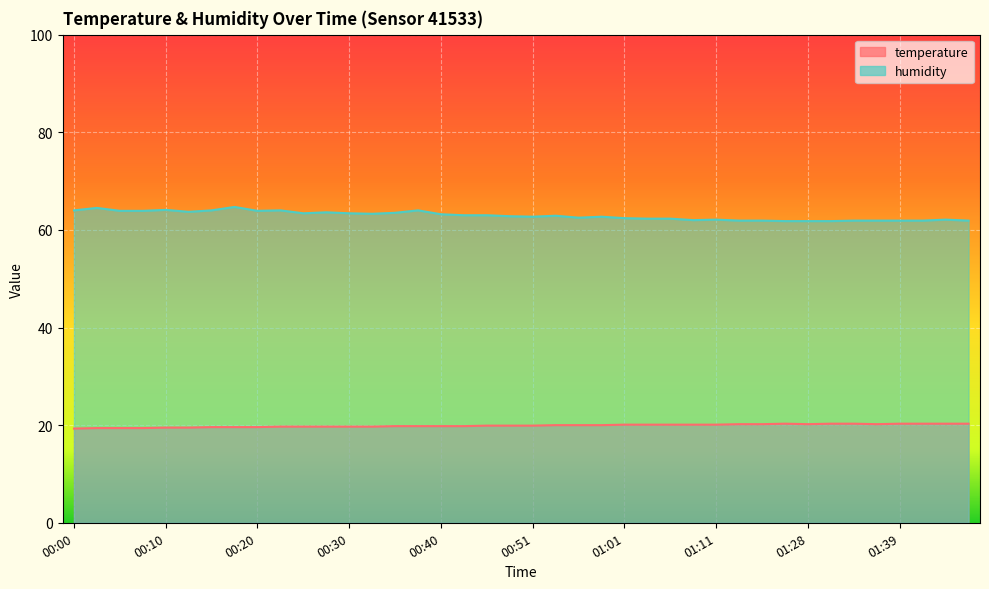

Which series changed the most between 00:07 and 01:28?

humidity